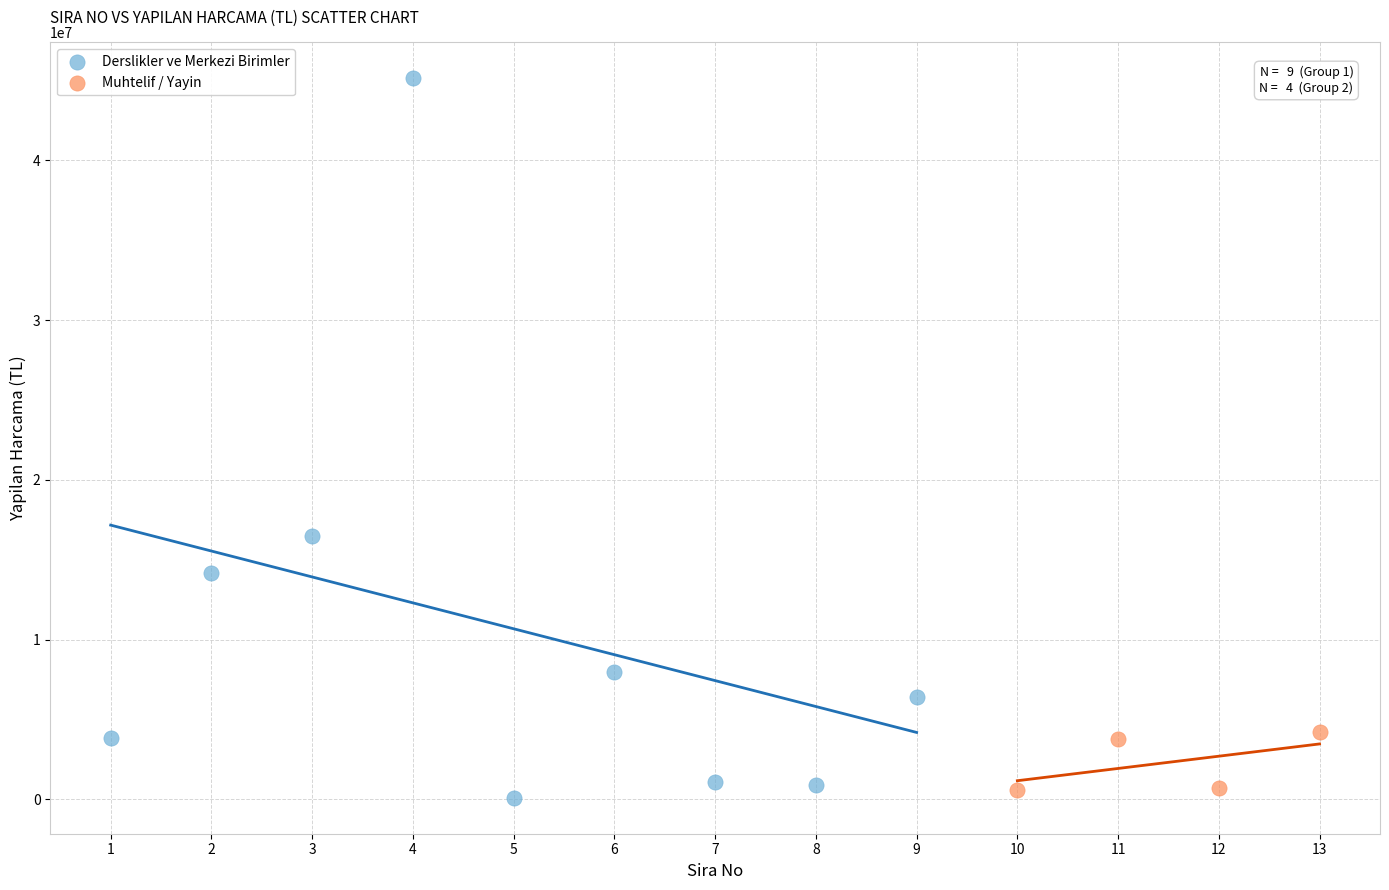

Which series has the widest spread of Y values?

Derslikler ve Merkezi Birimler